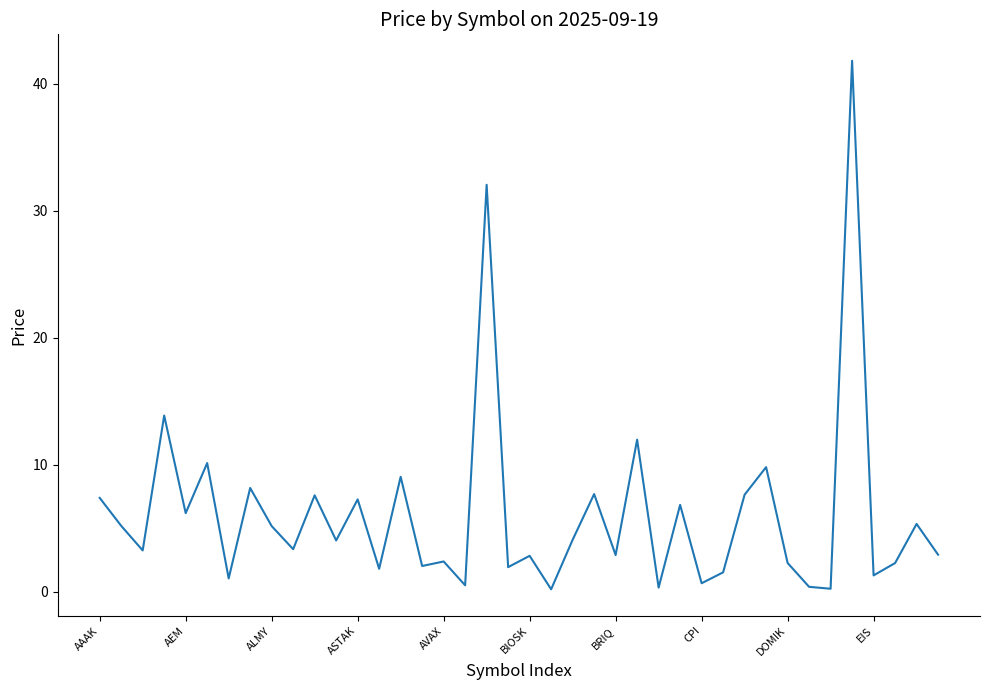

What is the greatest value displayed?

41.8